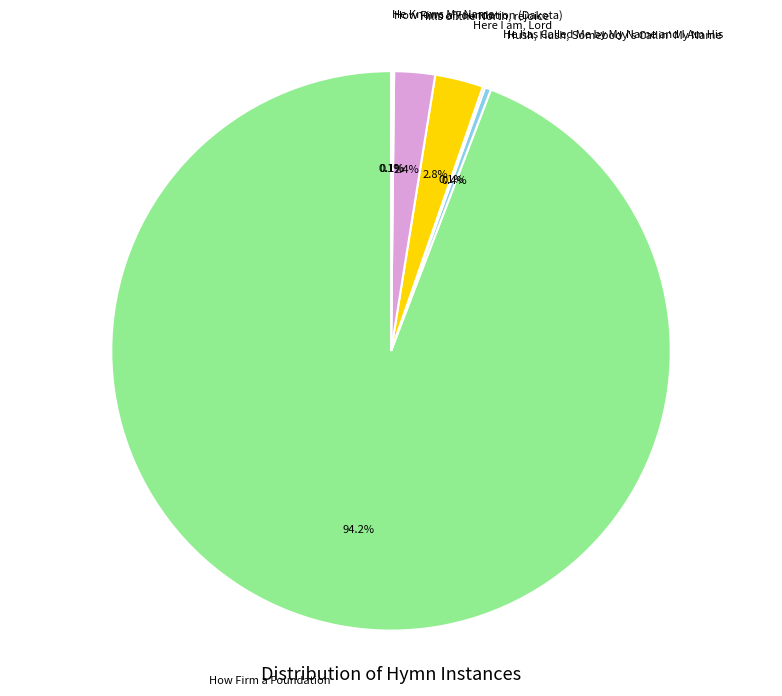

What is the majority slice?

How Firm a Foundation